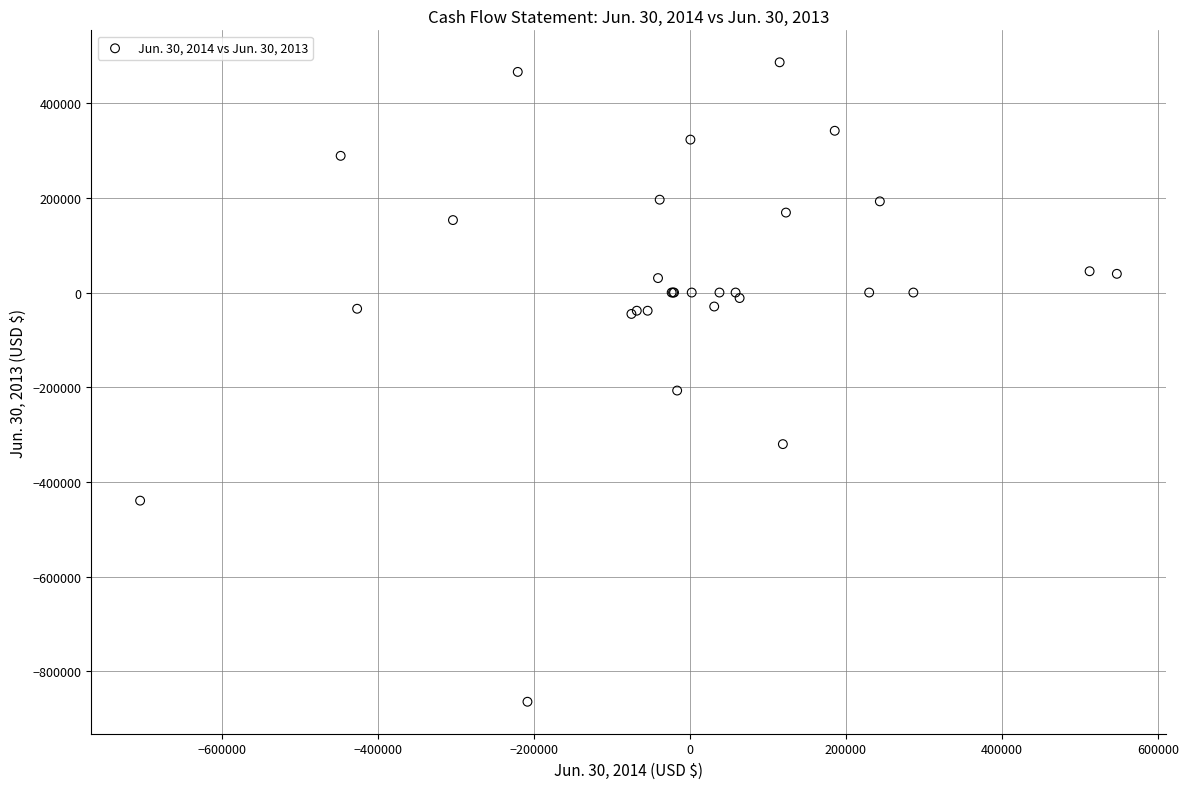

What Y value in the scatter plot is closest to -189002?

-207002